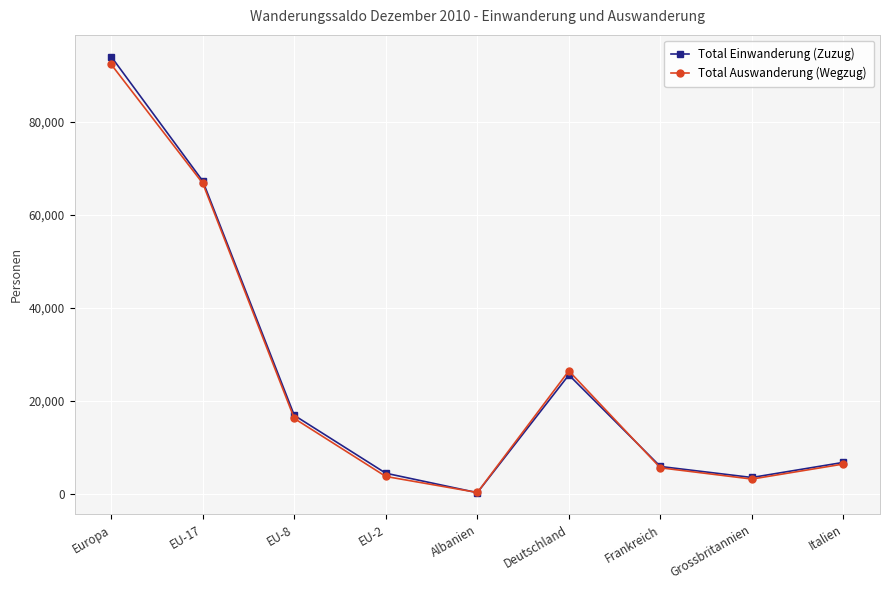

At which label is Total Einwanderung (Zuzug) closest to 47139?

EU-17